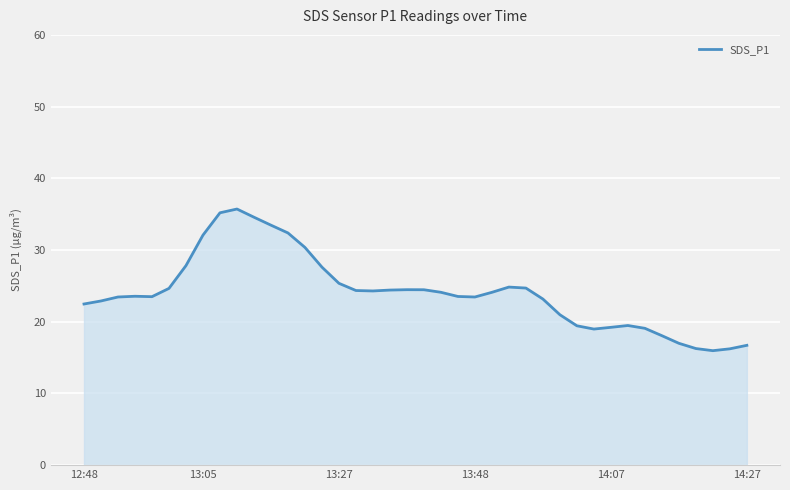

Count the number of data series in this chart.

1